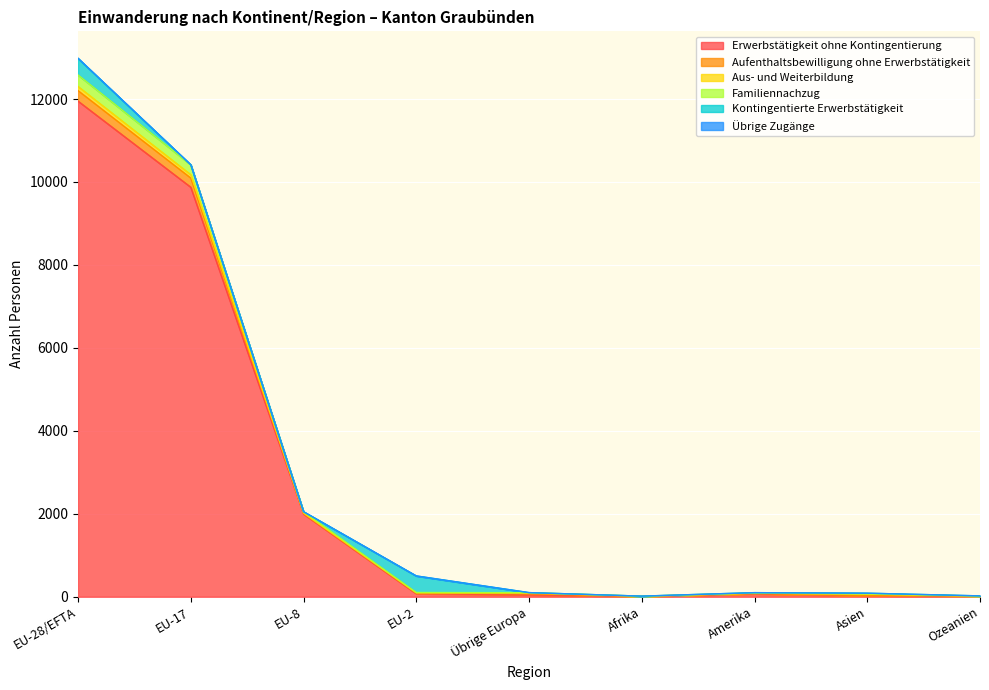

At which category is the sum across all series the highest?

EU-28/EFTA